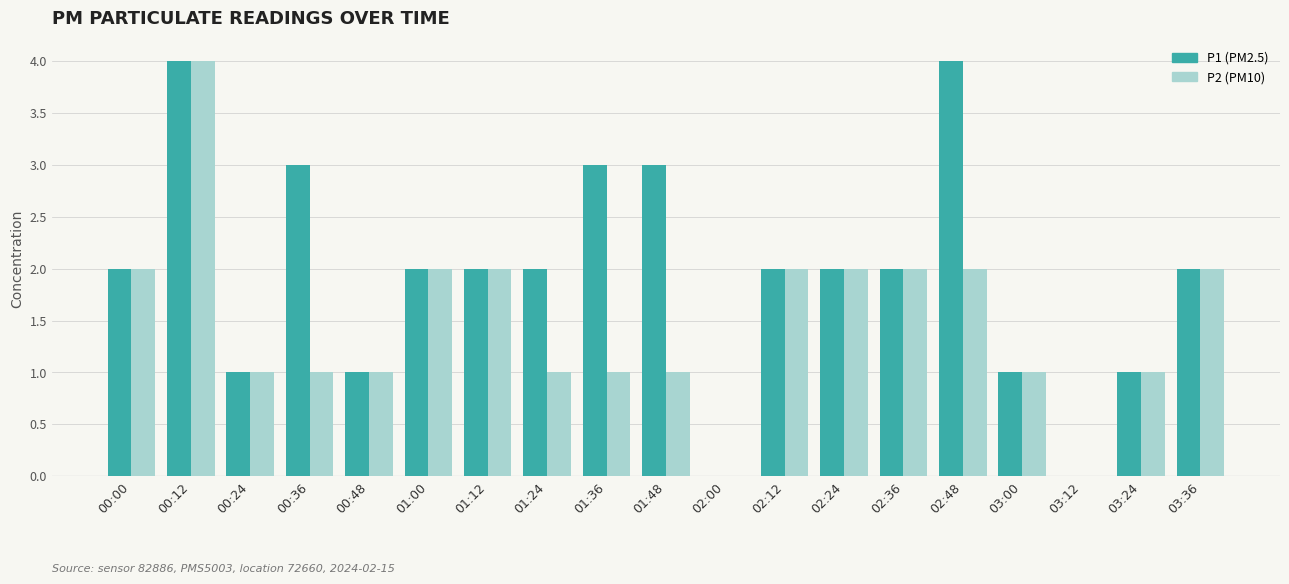

At which category is the sum across all series the highest?

00:12